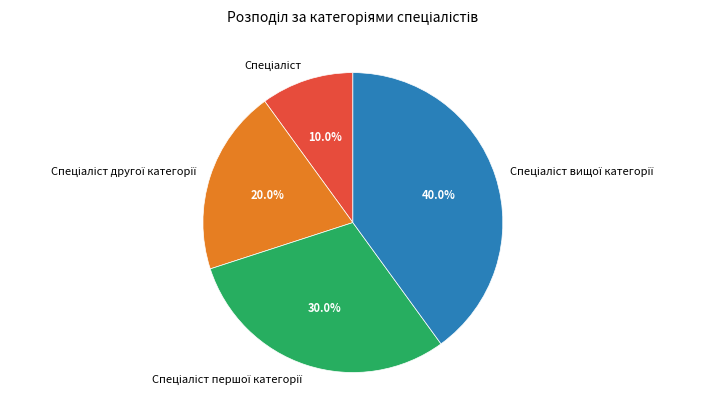

Which slice is the largest?

Спеціаліст вищої категорії